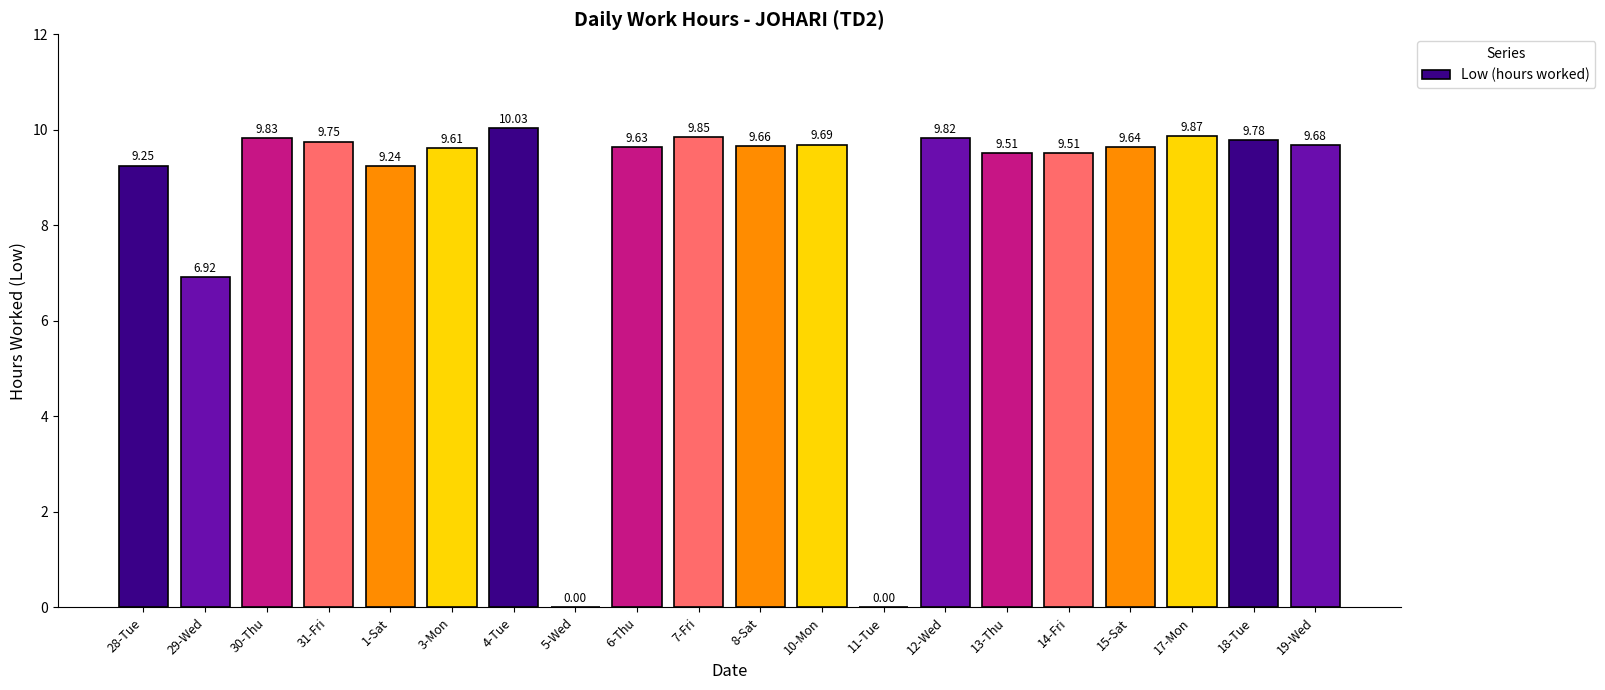

How many positive values are there?

18